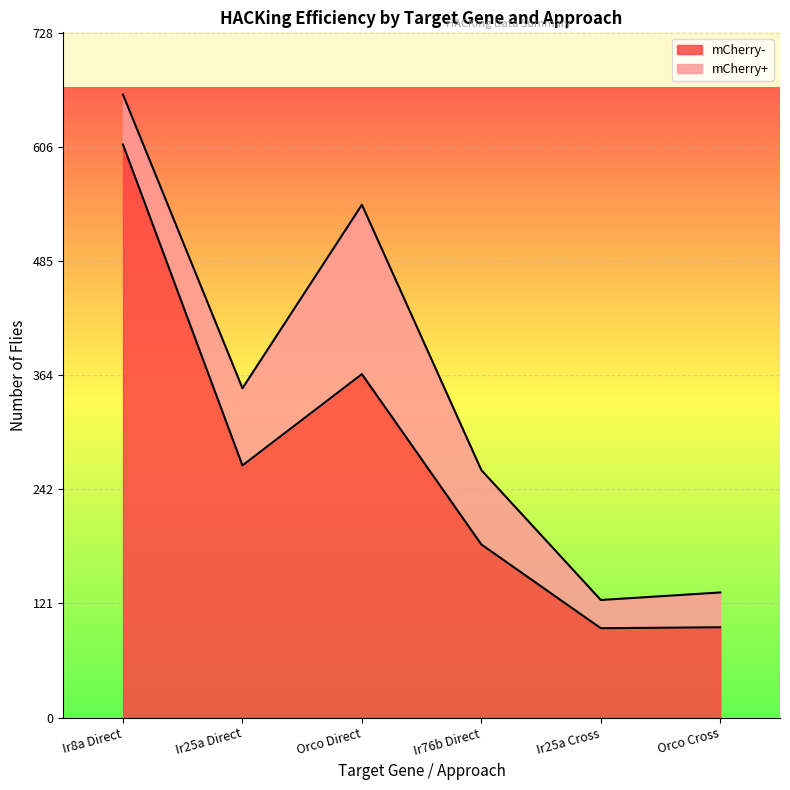

How many lines are shown in the chart?

2